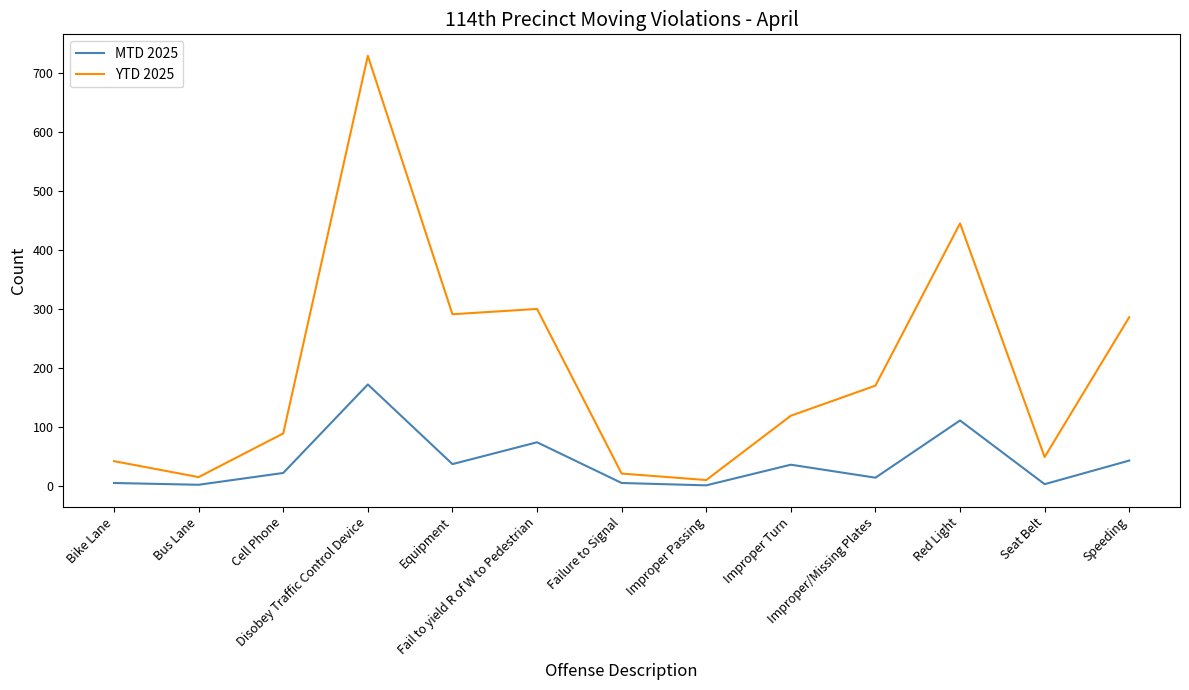

At Fail to yield R of W to Pedestrian, list the series in order from smallest to largest.

MTD 2025, YTD 2025